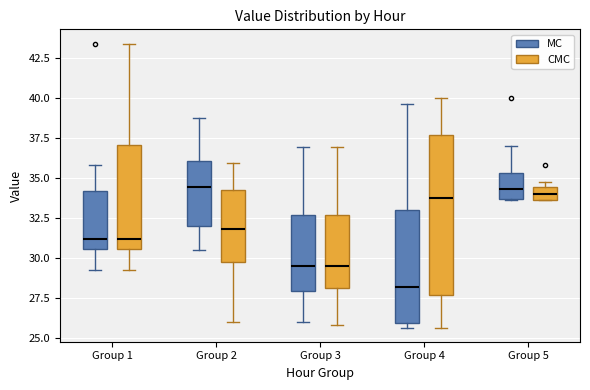

Which box is the tallest, from its lower edge to its upper edge?

Group 4 (CMC)